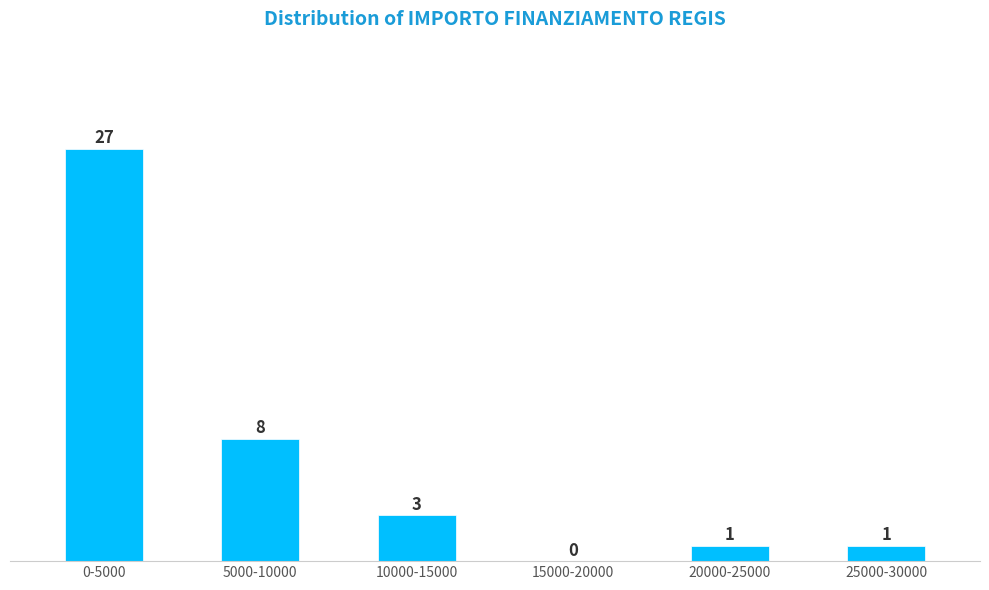

Reading right to left, transcribe all the data shown in this chart.

25000-30000=1	20000-25000=1	15000-20000=0	10000-15000=3	5000-10000=8	0-5000=27